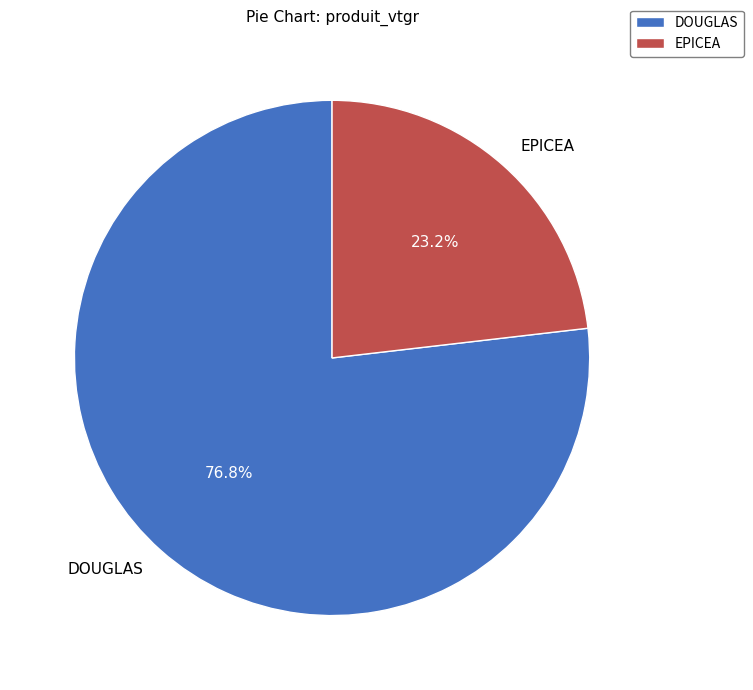

What is the total percentage of EPICEA and DOUGLAS?

100.0%